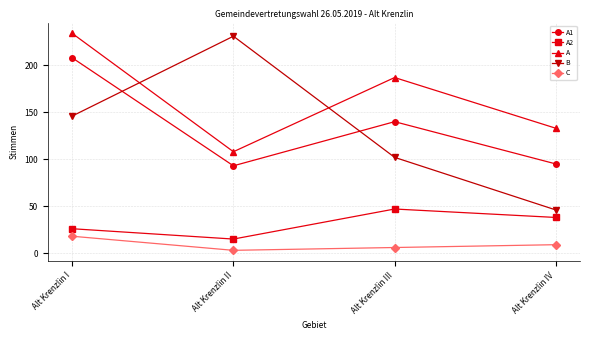

At which category does A2 reach its first local valley?

Alt Krenzlin II